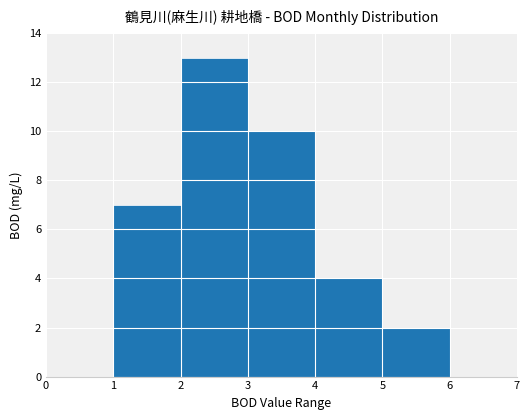

What is the greatest value displayed?

13